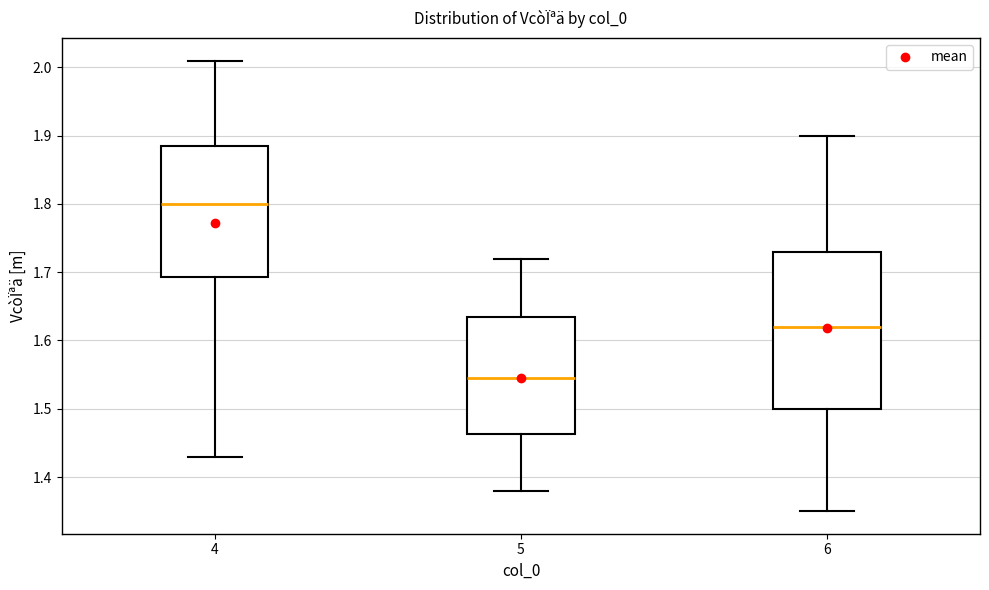

Where is the upper edge of the box at x = 4 on the y-axis? The values are not printed on the chart, so give them approximately, as read against the axis.

1.89